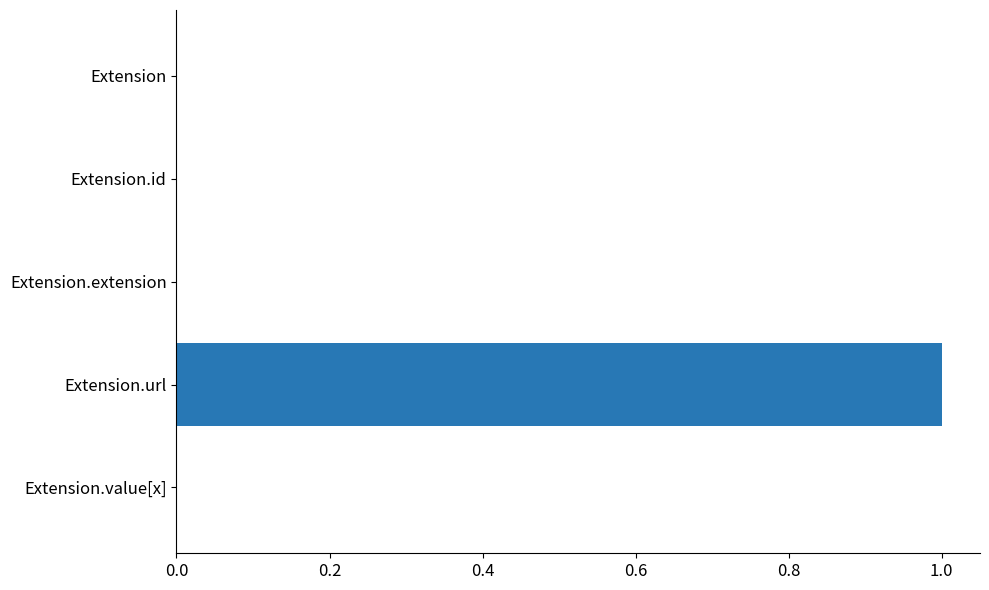

Are the bars grouped side by side (vs. stacked)?

No